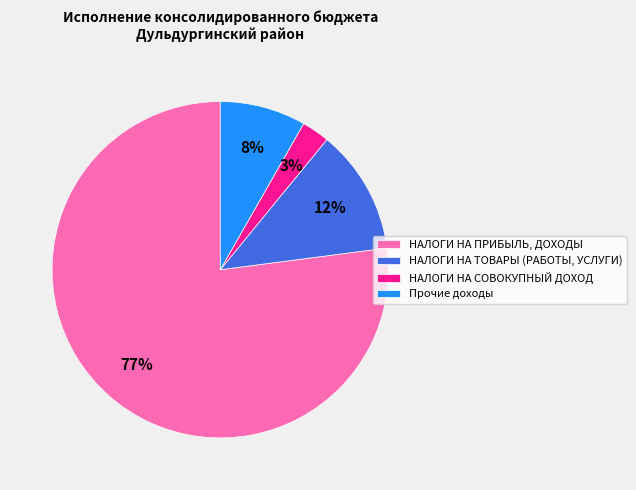

True or false: НАЛОГИ НА ПРИБЫЛЬ, ДОХОДЫ accounts for 89% of the total.

False